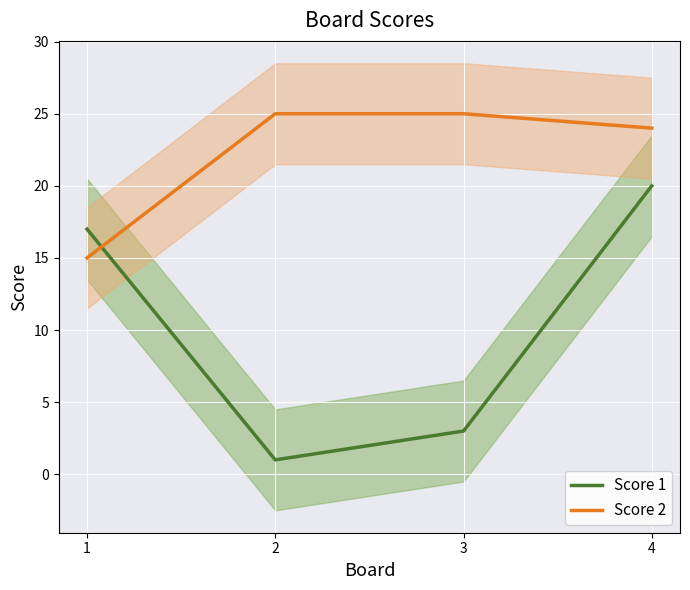

Rank the series by their maximum value, from highest to lowest.

Score 2, Score 1